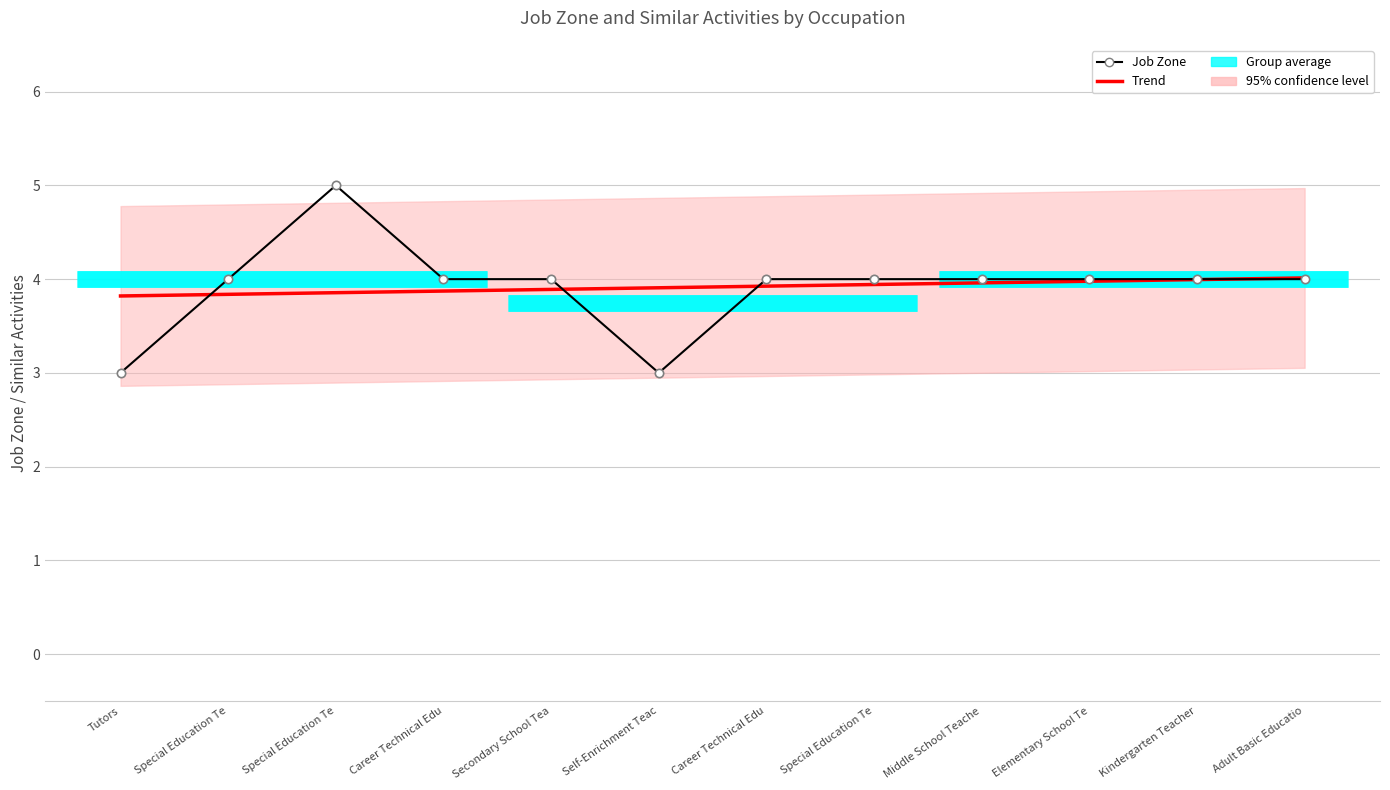

What is the approximate value of Job Zone at Adult Basic Educatio?

4.0